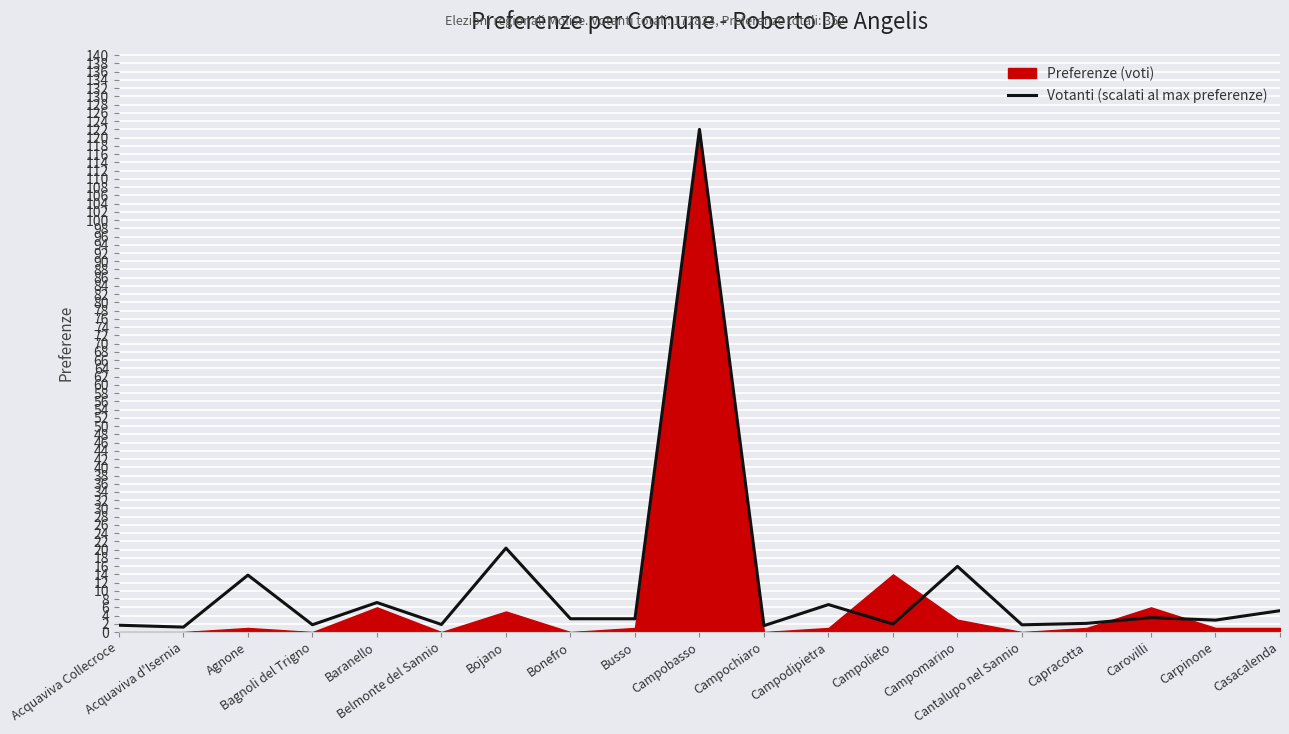

Where does the data first go above 3?

Agnone